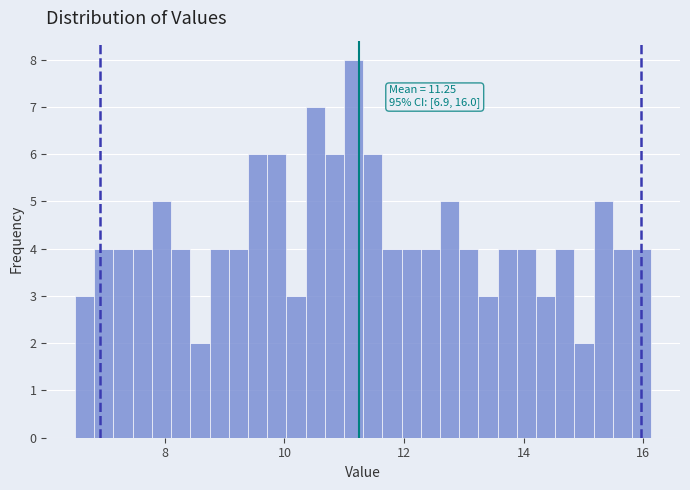

Around what value on the x-axis is the tallest bar? Give the approximate position of its centre, as read against the axis.

11.2